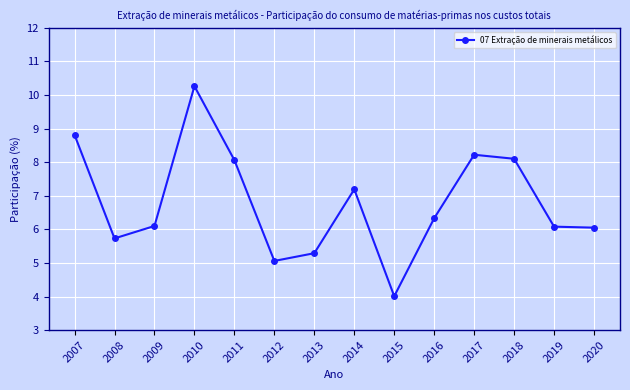

What is the sum of all values?

95.3